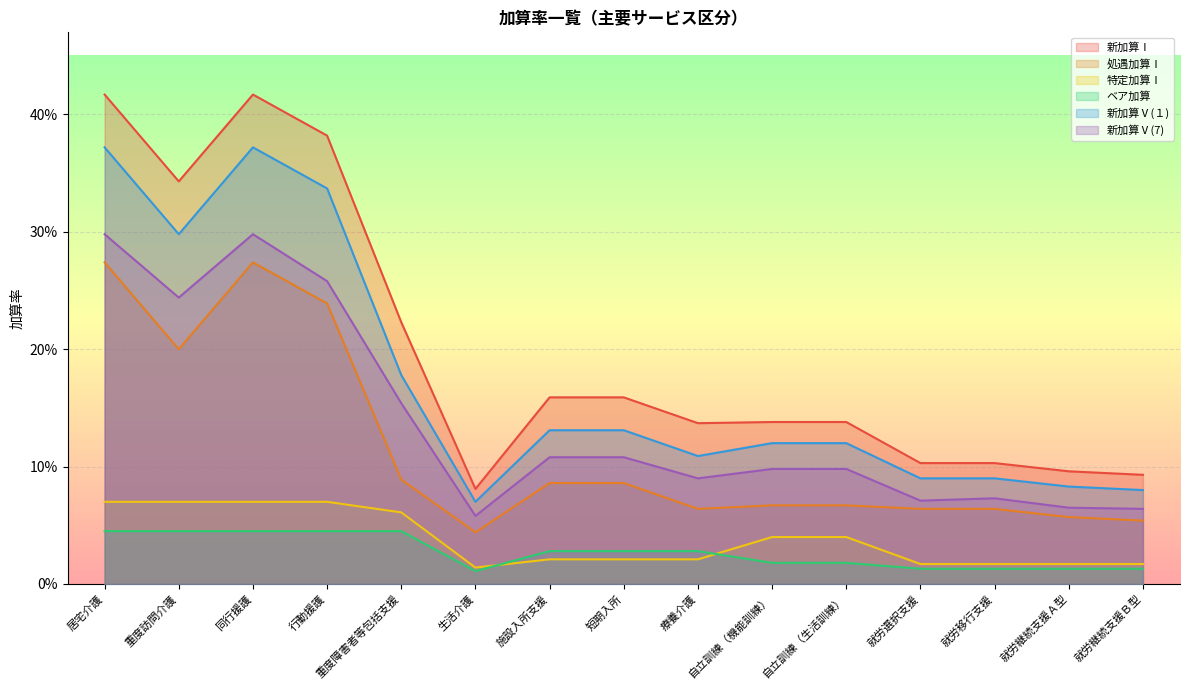

What is the average value of the 新加算Ⅴ(１) series?

0.2